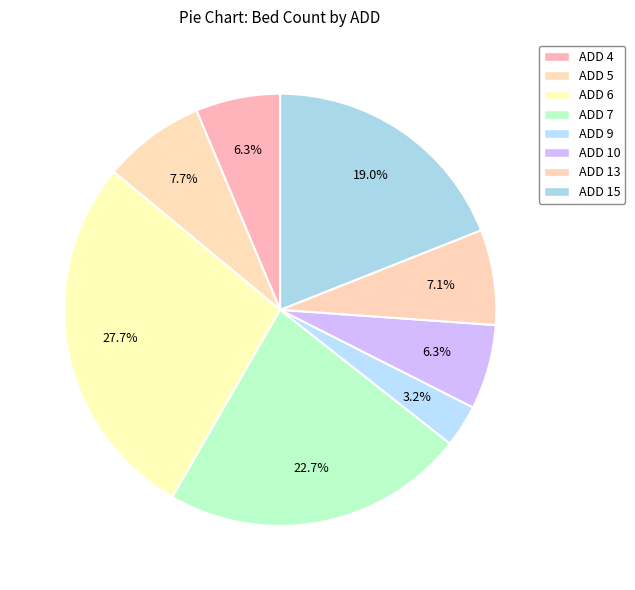

Is it true that ADD 15 is 19% of the pie?

True